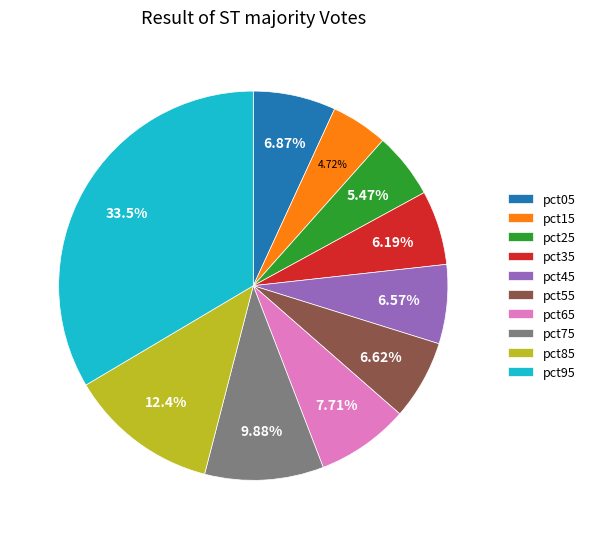

To the nearest percent, what percentage of the pie is pct75?

10%